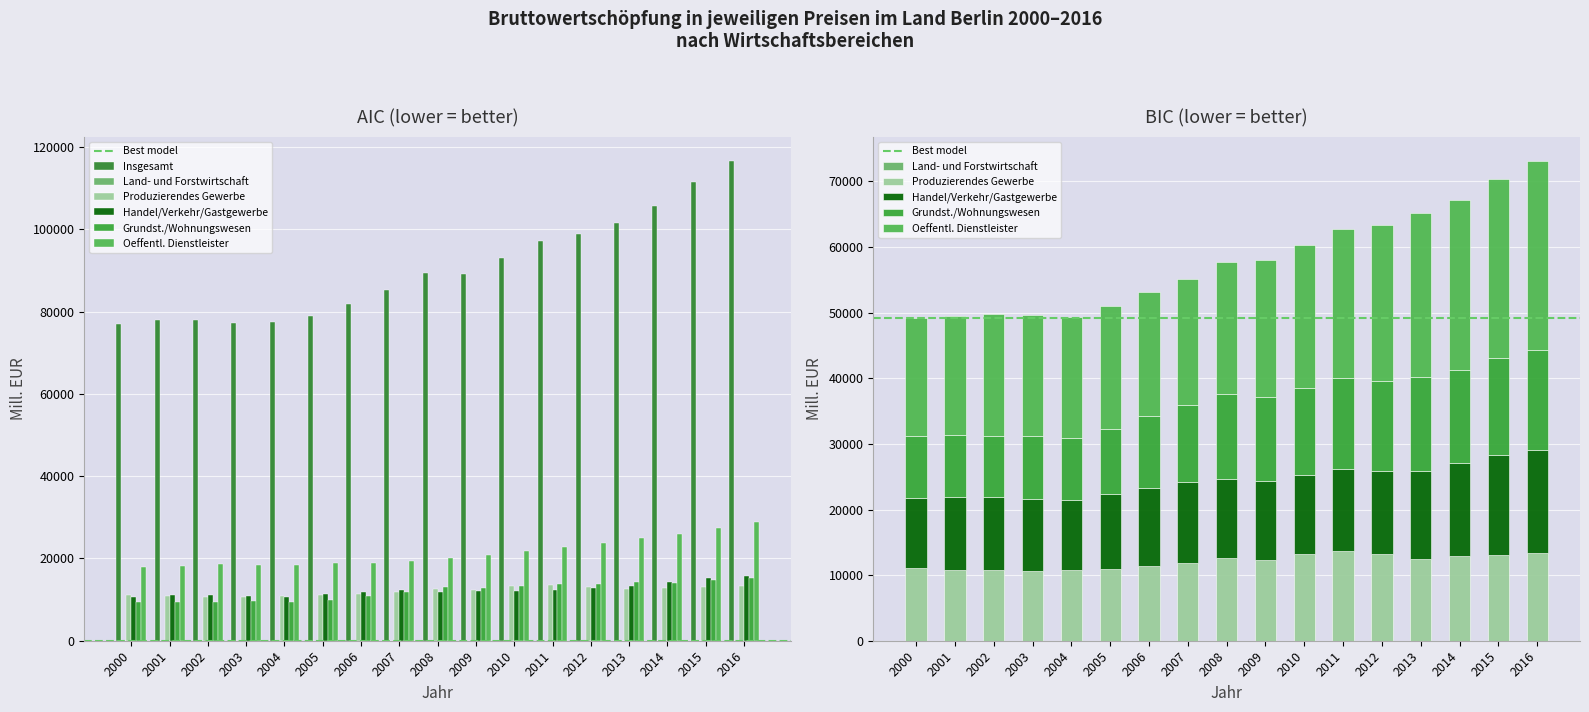

How many values in the Produzierendes Gewerbe series exceed 12276?

9